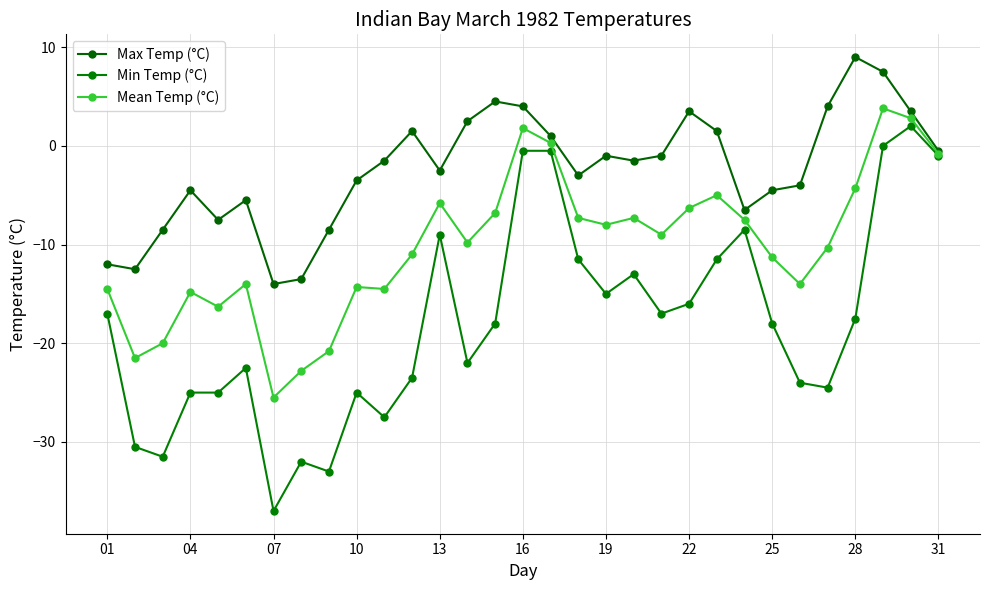

What is the minimum value for Mean Temp (°C)?

-25.5